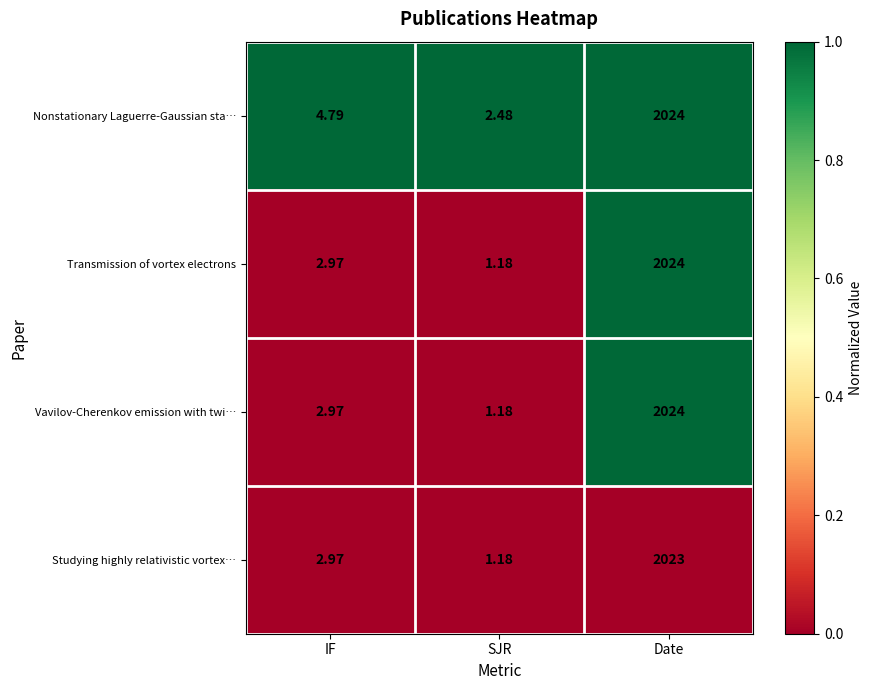

Which series changed the most between IF and SJR?

Nonstationary Laguerre-Gaussian sta…